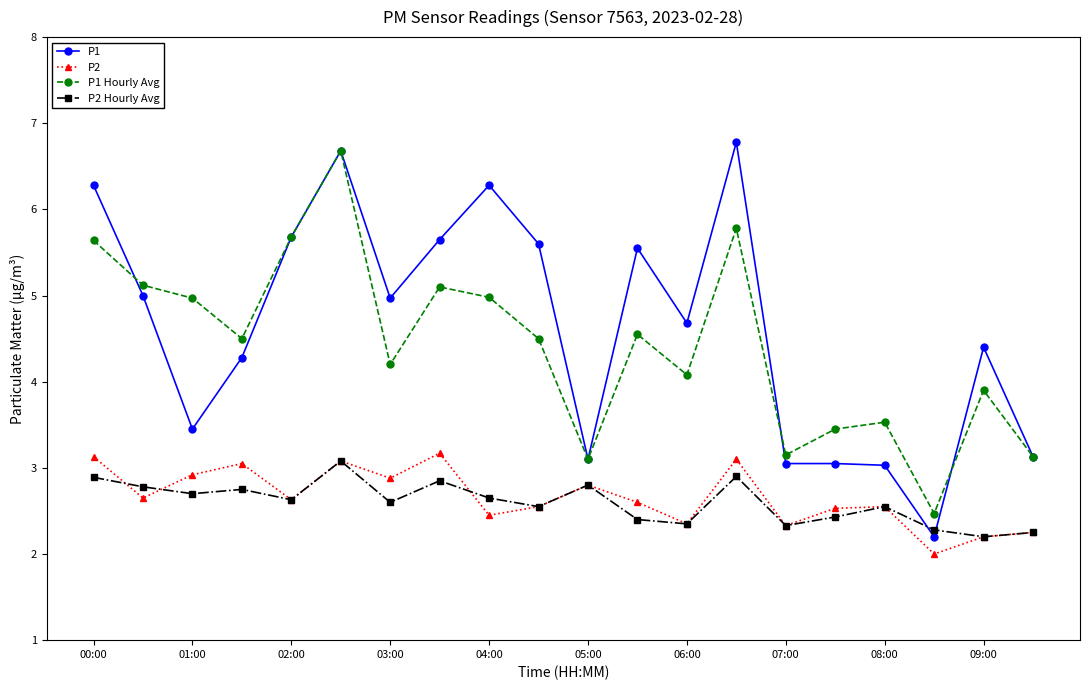

At how many categories does at least one series exceed 6?

4